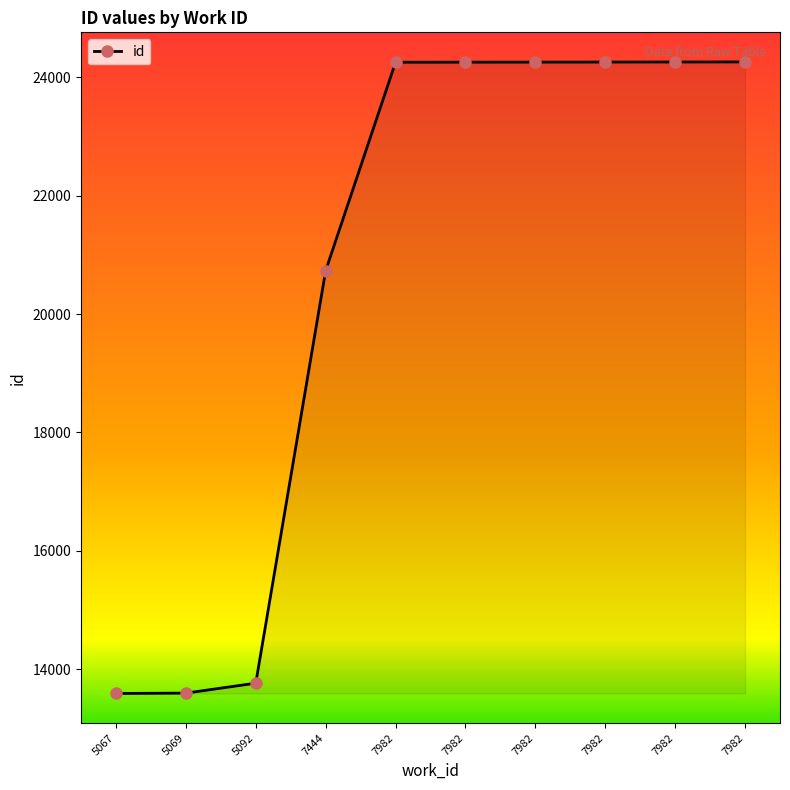

What is the maximum value shown in the chart?

24261